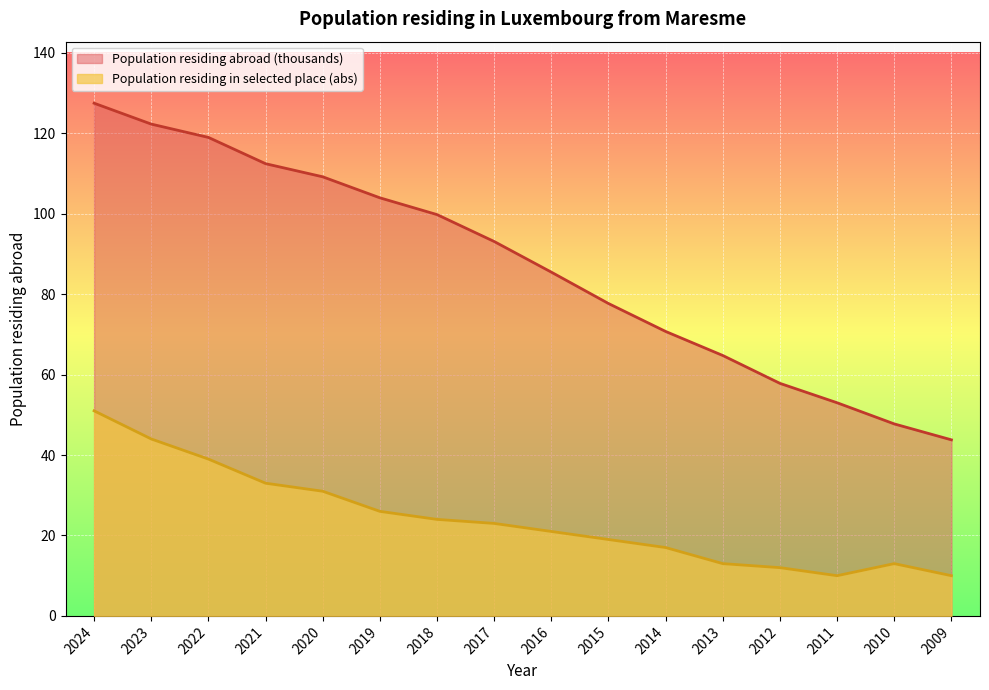

In Population residing in selected place (abs), how many points are lower than both neighbors (excluding endpoints)?

1